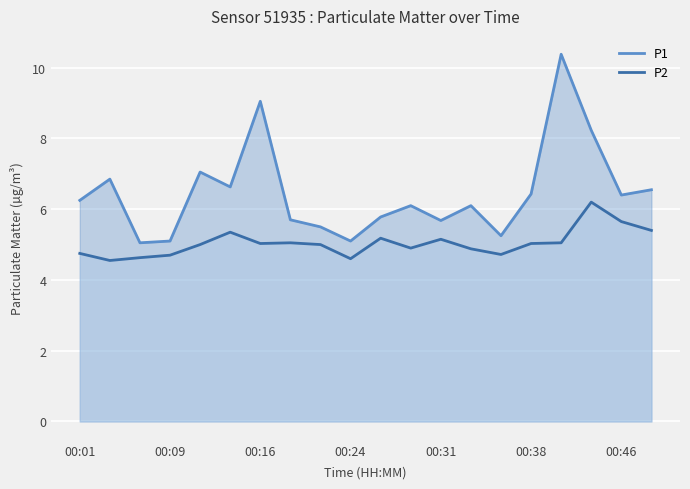

What is the difference between the maximum and minimum values in the P1 series?

5.3